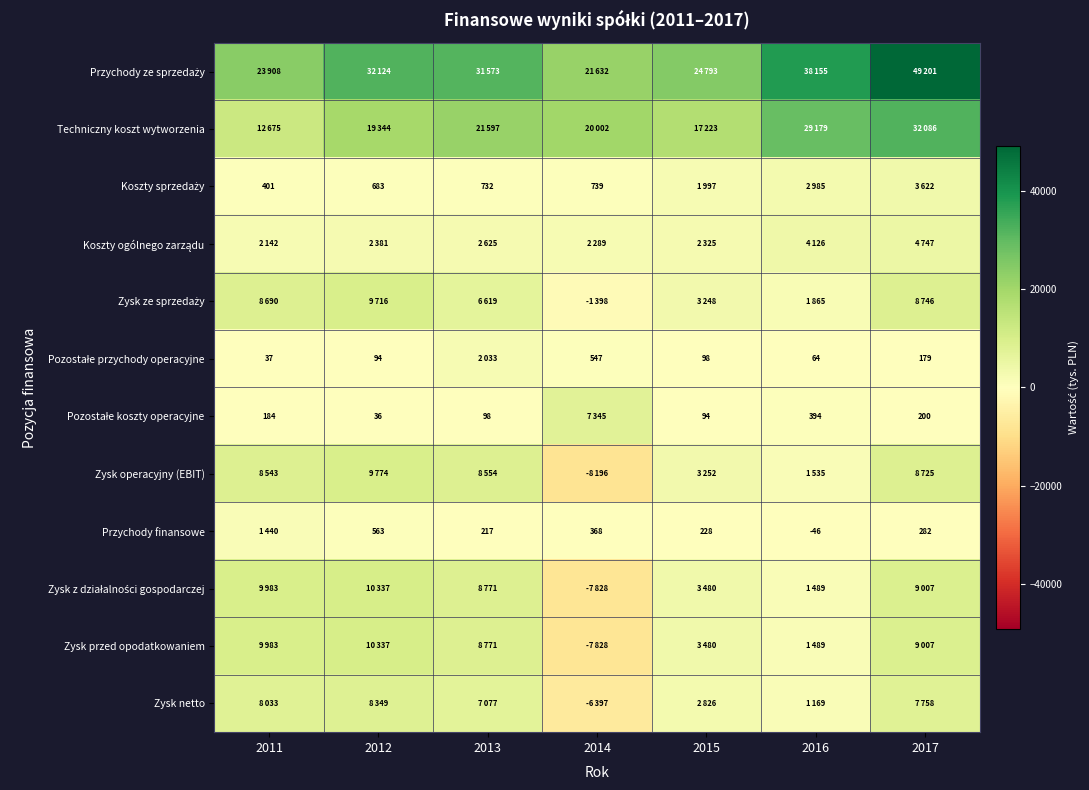

The value of Przychody finansowe at 2017 is 112. True or false?

False